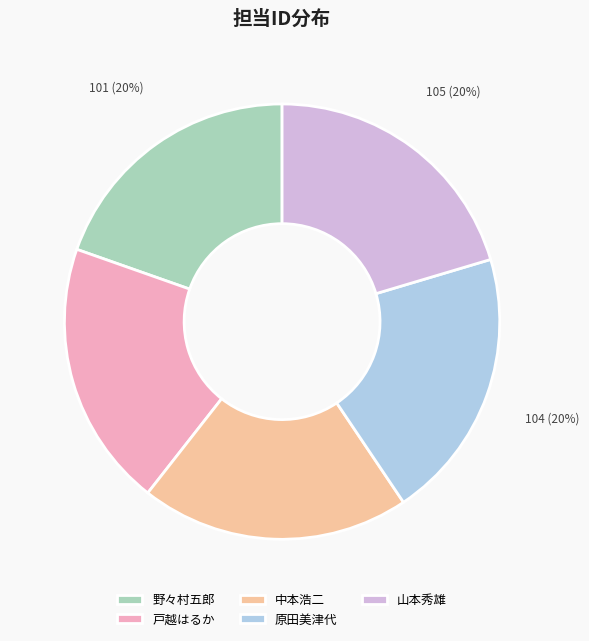

Is there a majority slice in this chart?

No